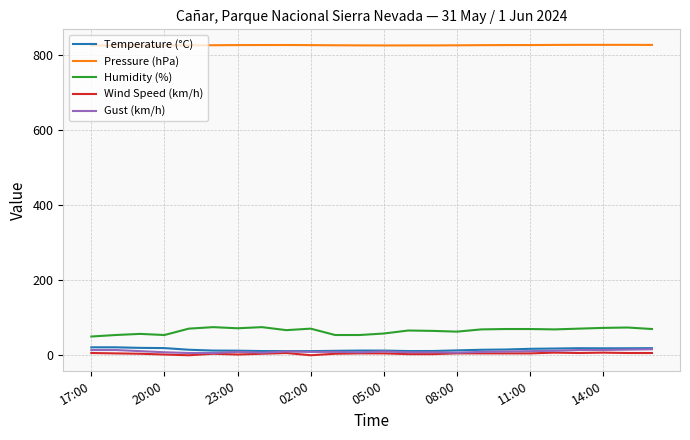

What is the difference between the second highest and minimum values in the Temperature (°C) series?

10.2